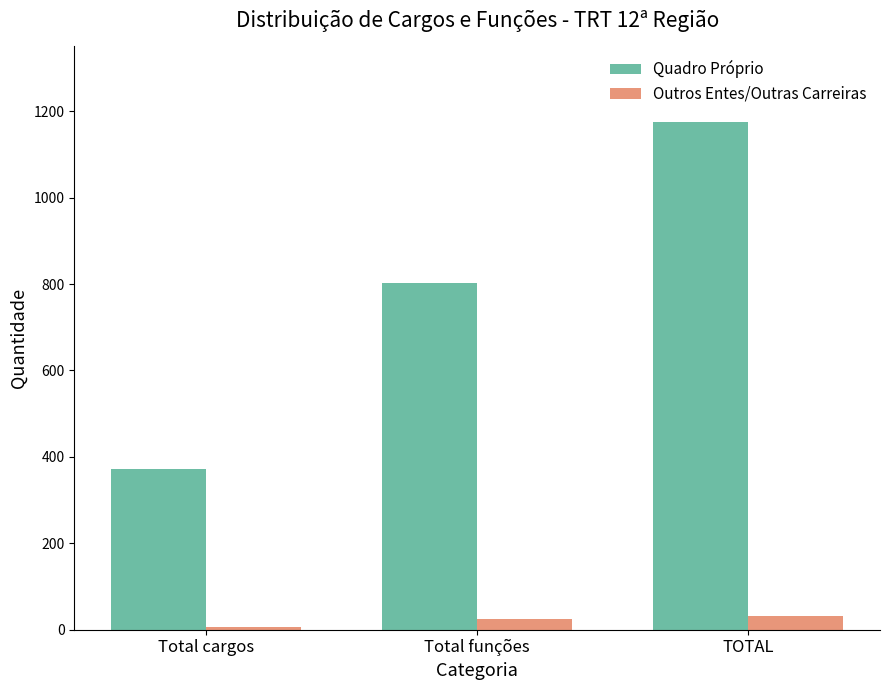

Are the bars grouped side by side (vs. stacked)?

Yes